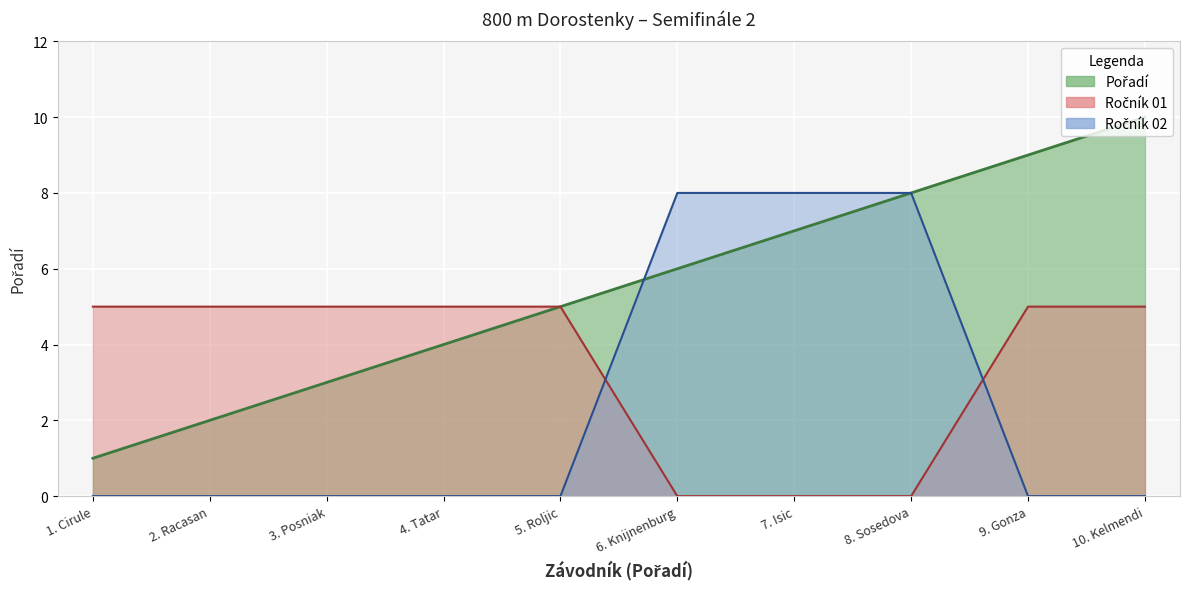

How many lines are shown in the chart?

3